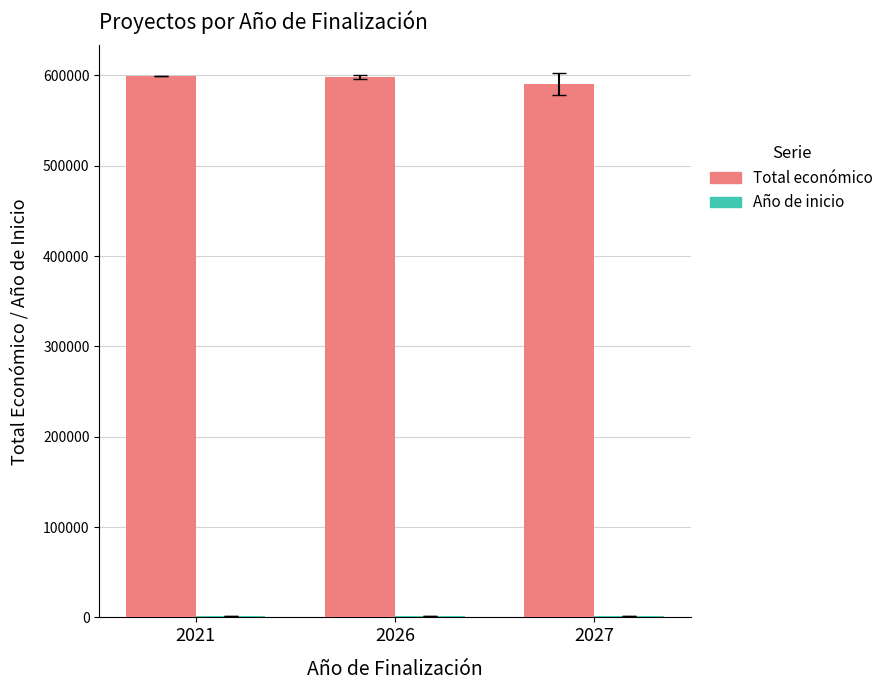

Which series has the largest total across all categories?

Total económico